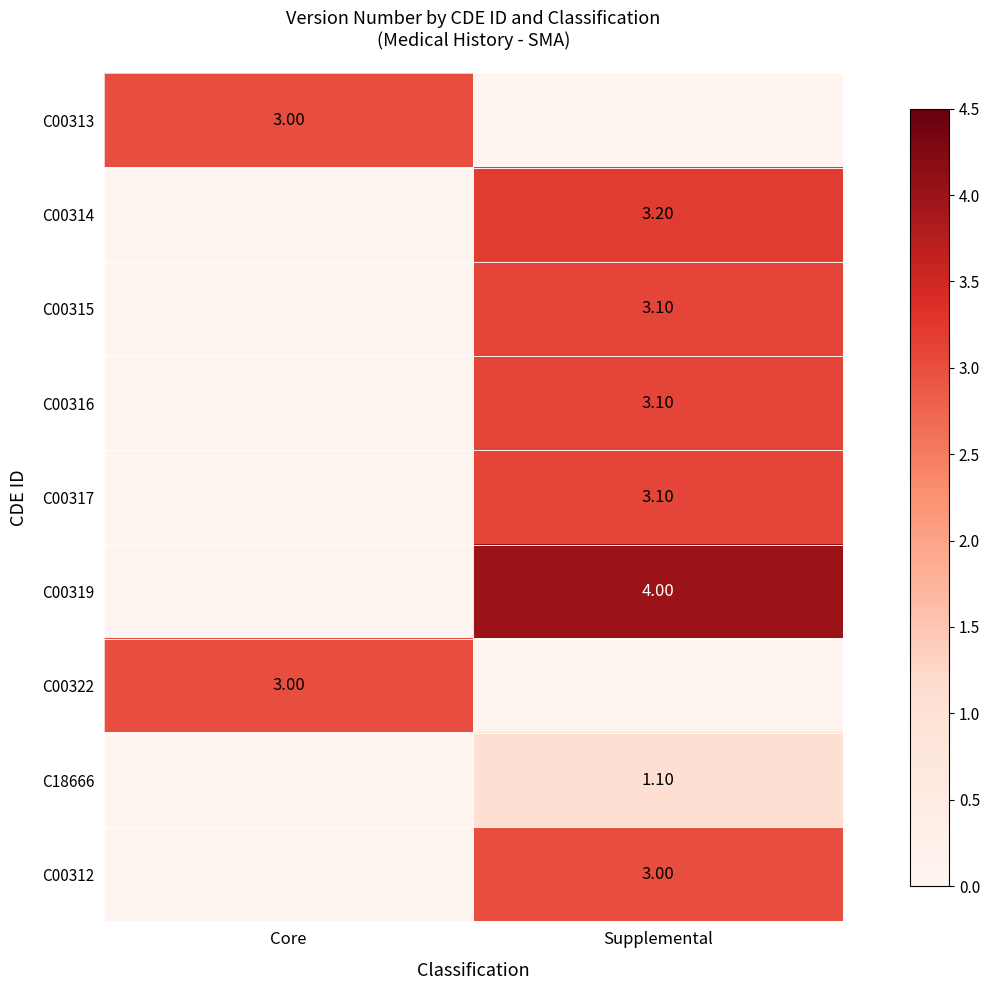

Which has a higher value, Supplemental or Core?

Core